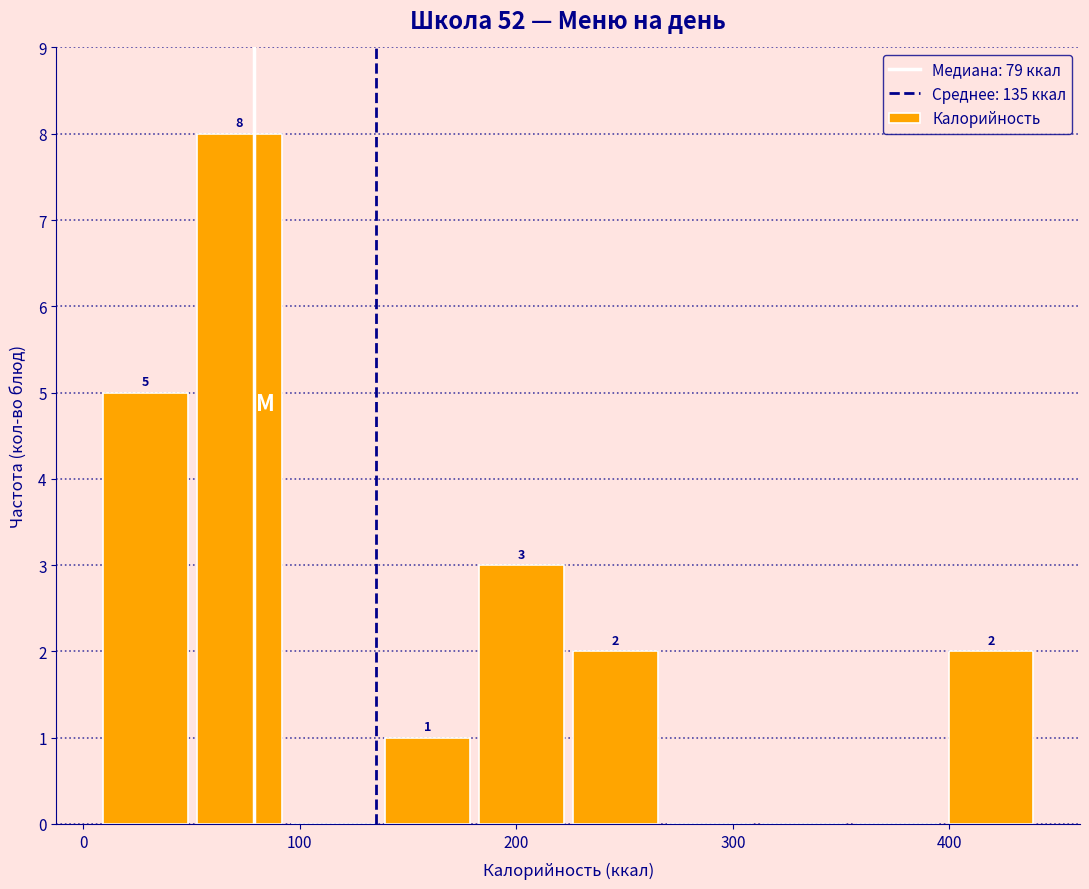

Over which range of the x-axis is the bar tallest?

50 to 90